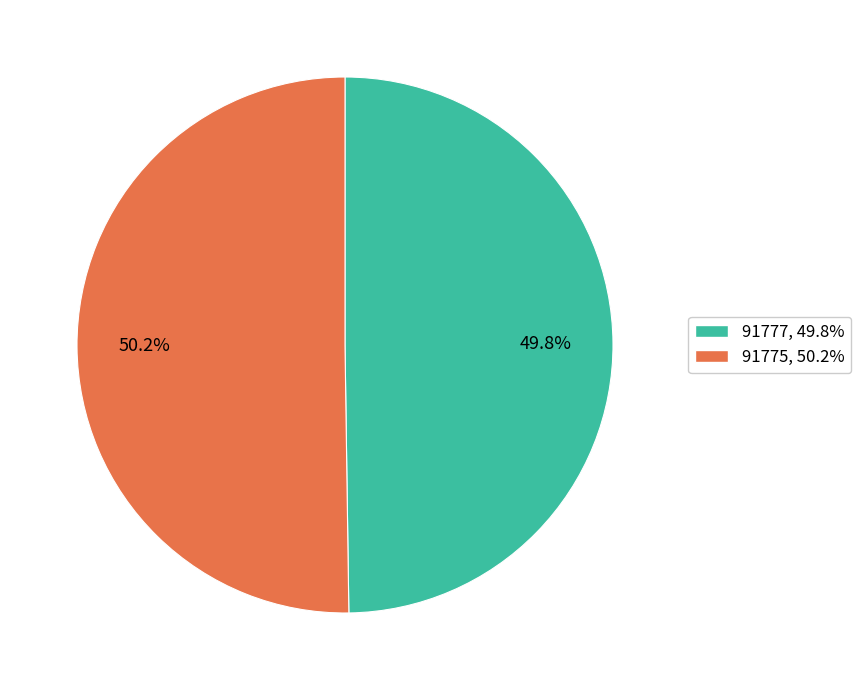

Approximately how many times larger is the value at 49.8% compared to 50.2%?

1.0